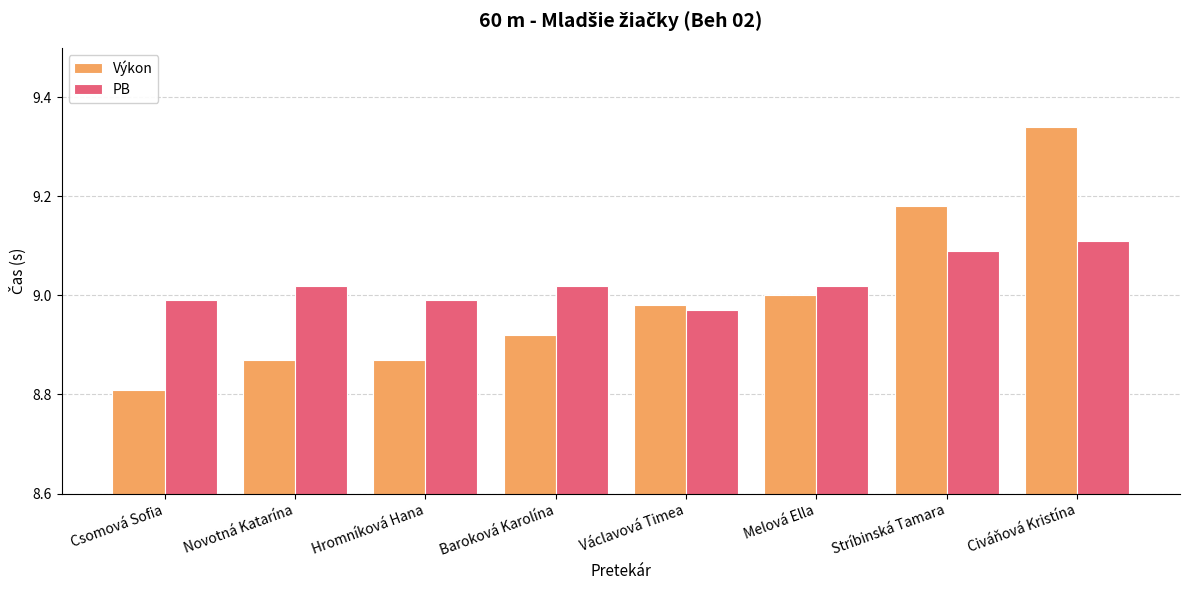

At which category is the sum across all series the highest?

Civáňová Kristína